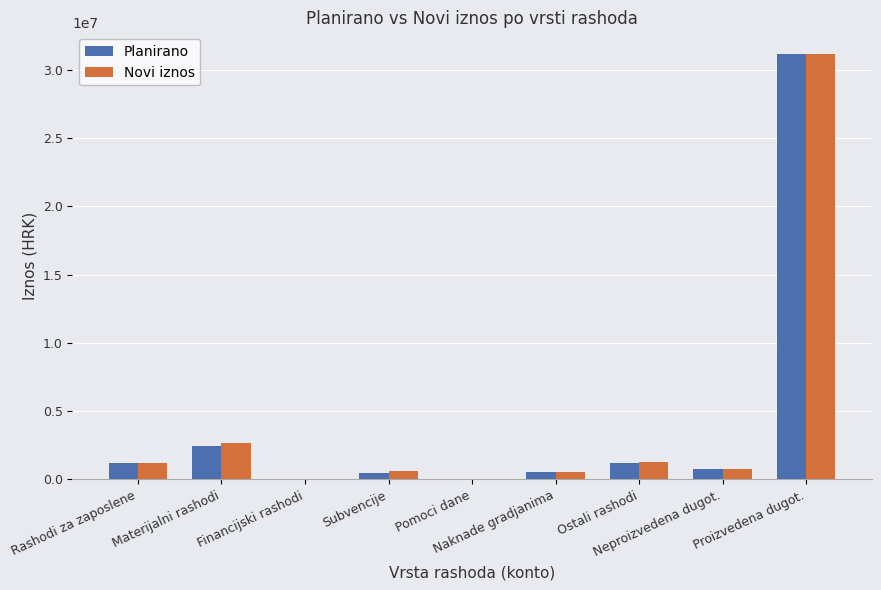

What is the highest value of the Novi iznos series?

31177817.9